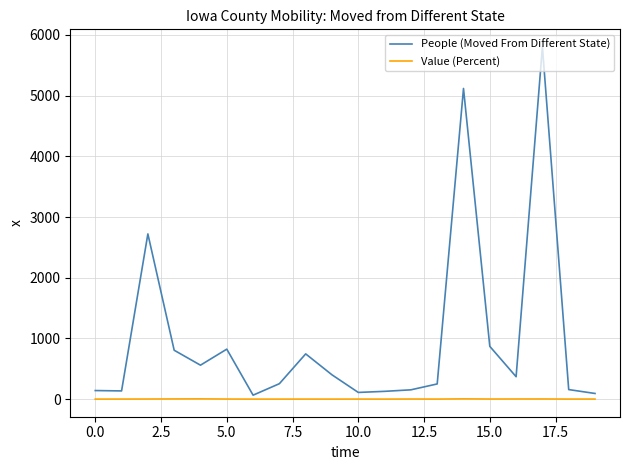

What is the average value of the People (Moved From Different State) series?

985.8